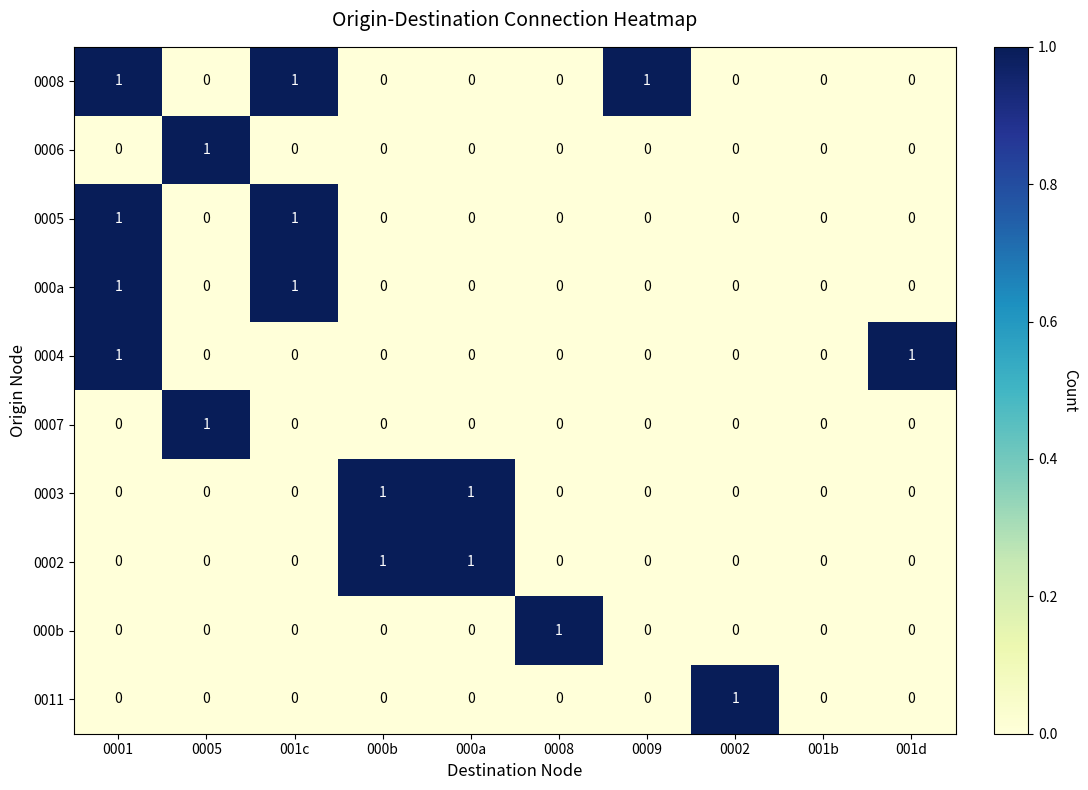

Count the 0006 values in the range 0 to 1.

10